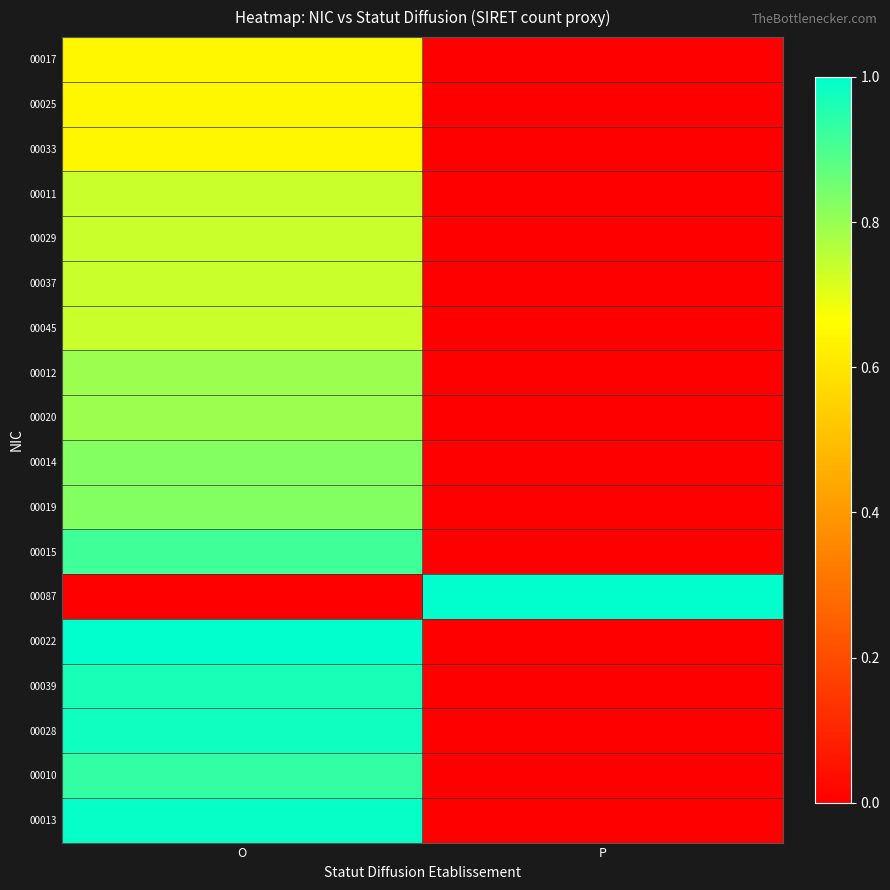

Rank the series at P from lowest to highest value.

00017, 00025, 00033, 00011, 00029, 00037, 00045, 00012, 00020, 00014, 00019, 00015, 00022, 00039, 00028, 00010, 00013, 00087